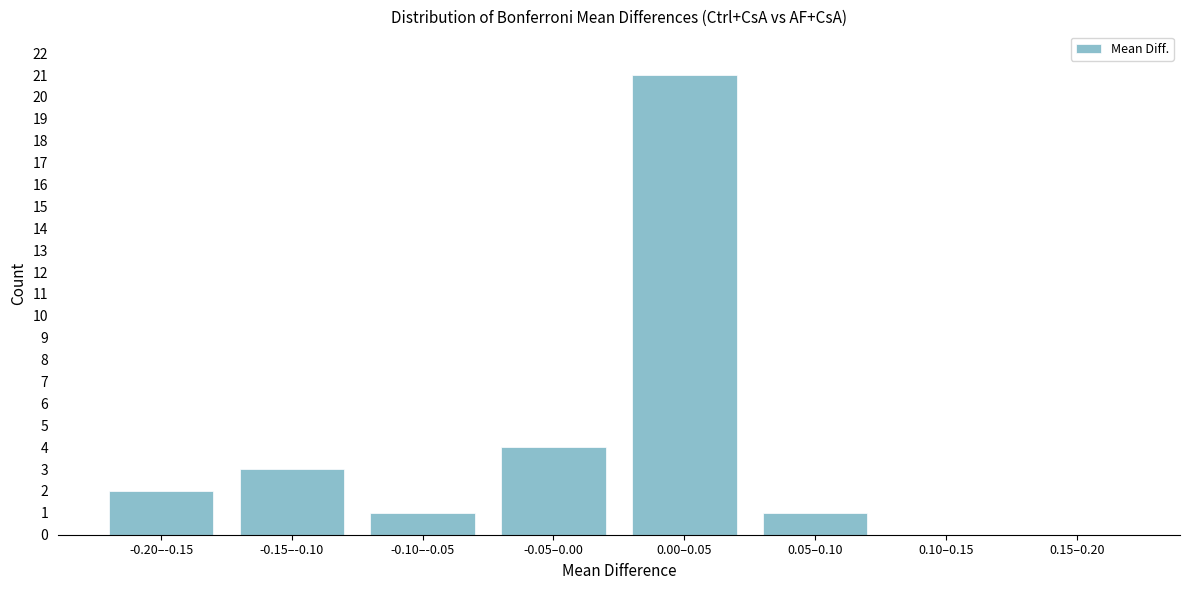

Reading left to right, list all the values displayed in this chart.

-0.20–-0.15=2	-0.15–-0.10=3	-0.10–-0.05=1	-0.05–0.00=4	0.00–0.05=21	0.05–0.10=1	0.10–0.15=0	0.15–0.20=0